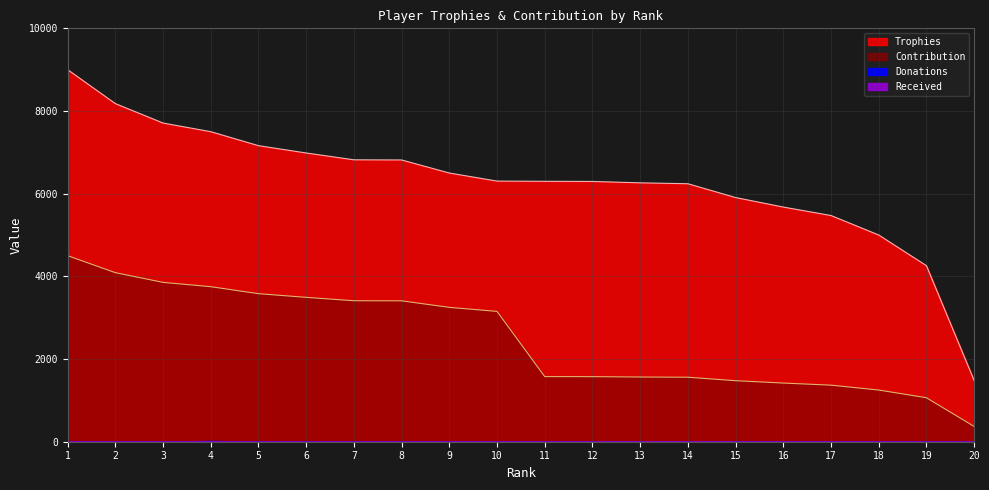

Reading left to right, transcribe all the data shown in this chart.

Trophies: 1=9000	2=8179	3=7709	4=7500	5=7162	6=6985	7=6820	8=6816	9=6500	10=6305	11=6300	12=6296	13=6263	14=6241	15=5907	16=5677	17=5472	18=5001	19=4259	20=1482
Contribution: 1=4500	2=4089	3=3854	4=3750	5=3581	6=3492	7=3410	8=3408	9=3250	10=3152	11=1575	12=1574	13=1565	14=1560	15=1476	16=1419	17=1368	18=1250	19=1064	20=370